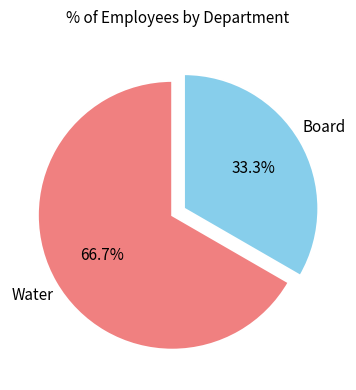

Is there a majority slice in this chart?

Yes